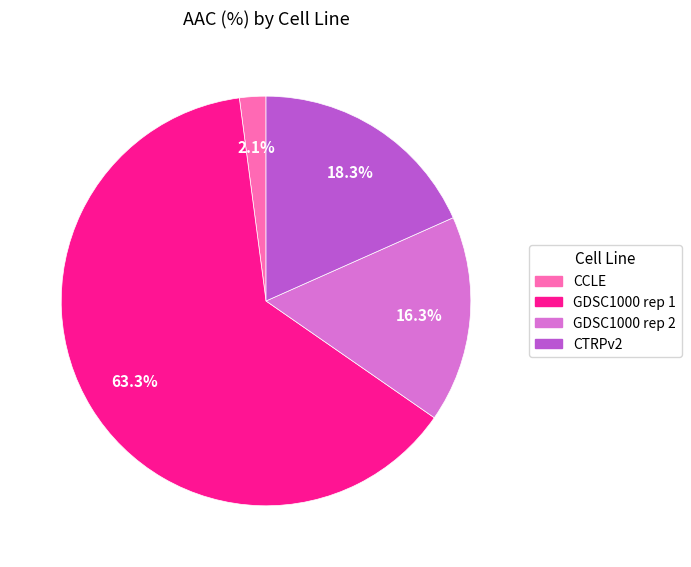

True or false: CTRPv2 accounts for 18% of the total.

True